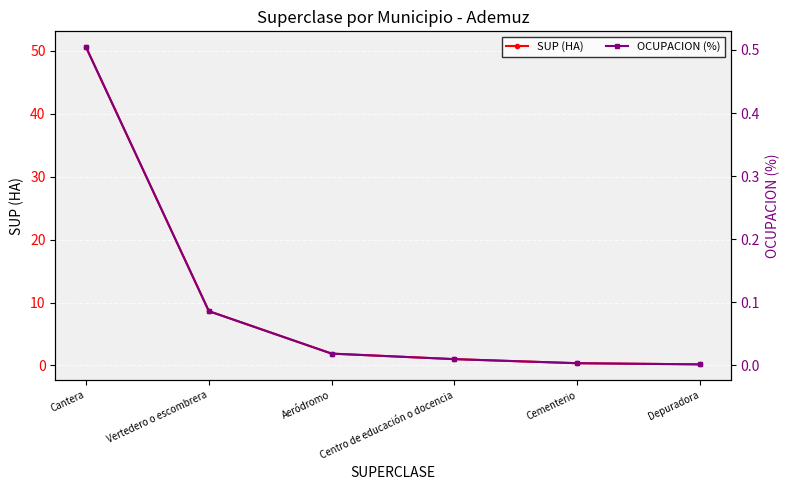

What position from the left is Centro de educación o docencia?

4